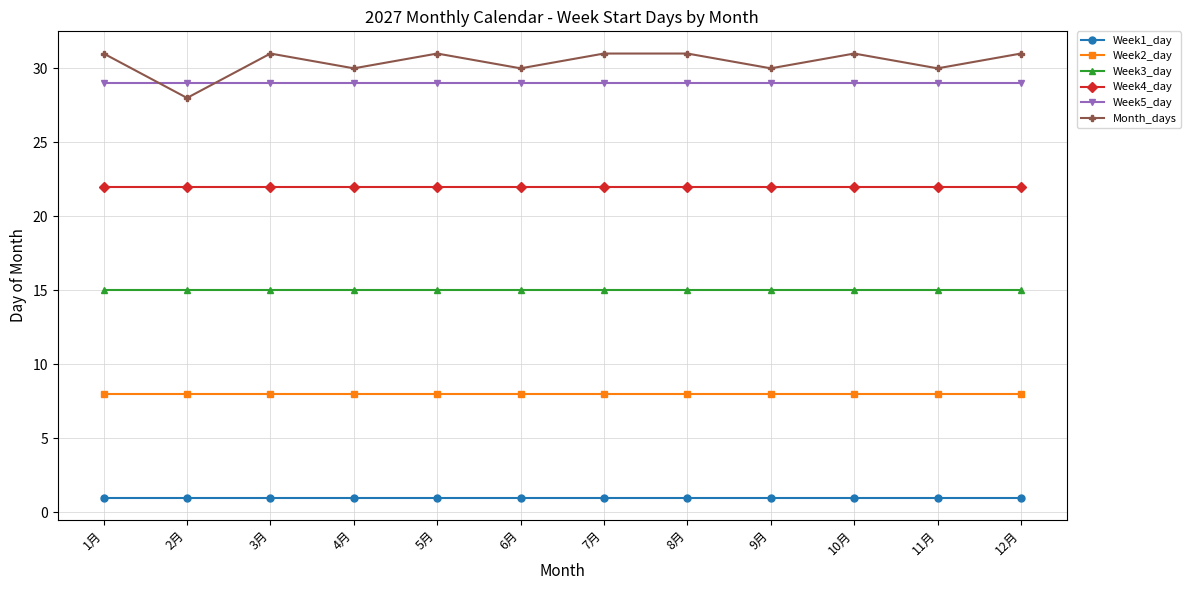

What is the difference between the highest and lowest values at 10月?

30